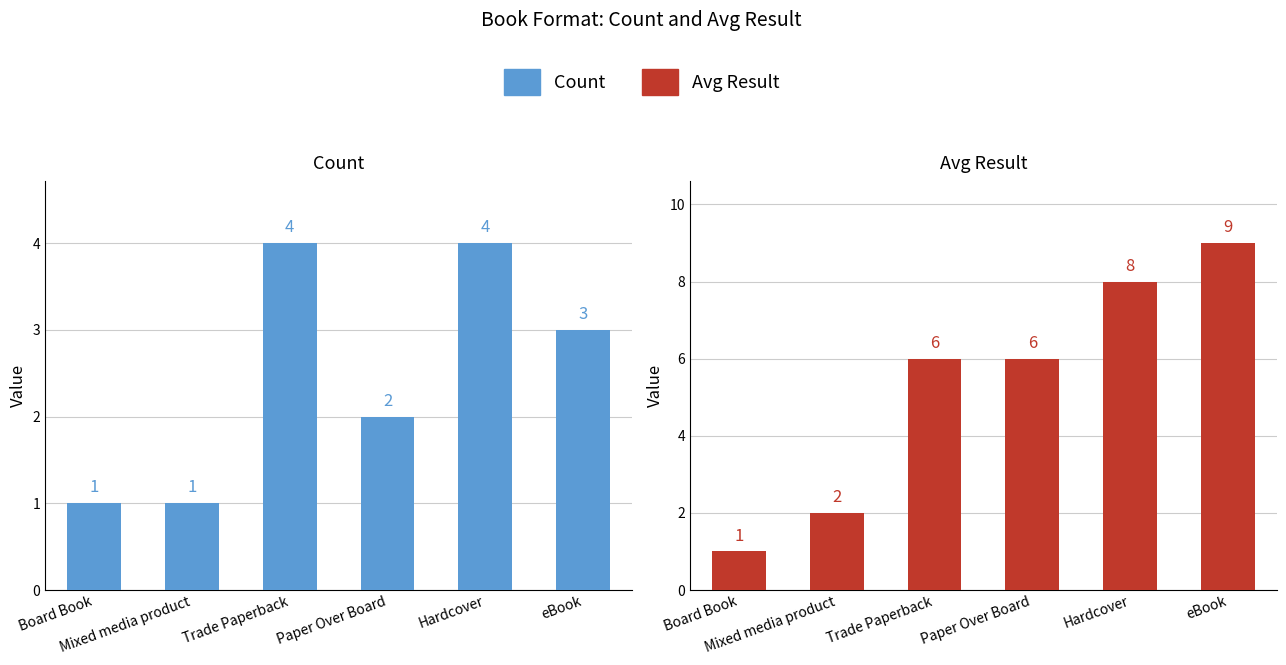

Rank the categories by Count value from highest to lowest.

Trade Paperback, Hardcover, eBook, Paper Over Board, Board Book, Mixed media product